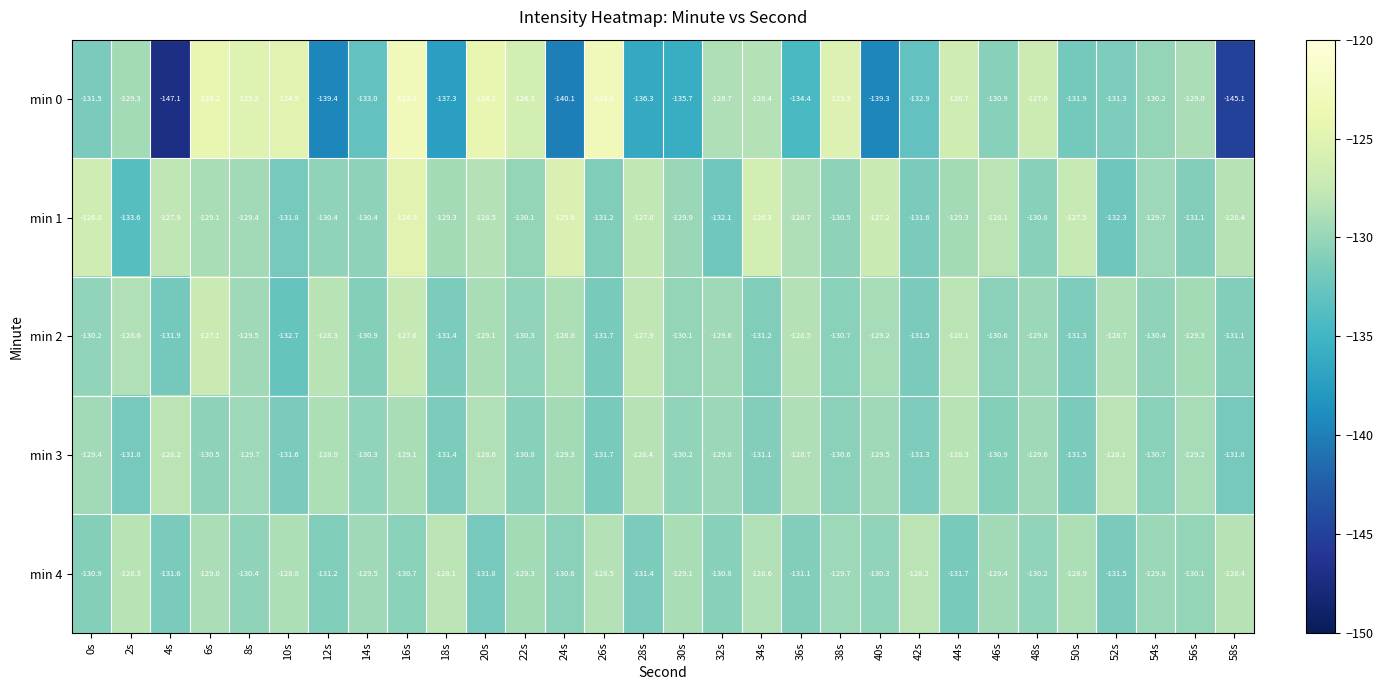

What is the total value across all series at 14s?

-654.1